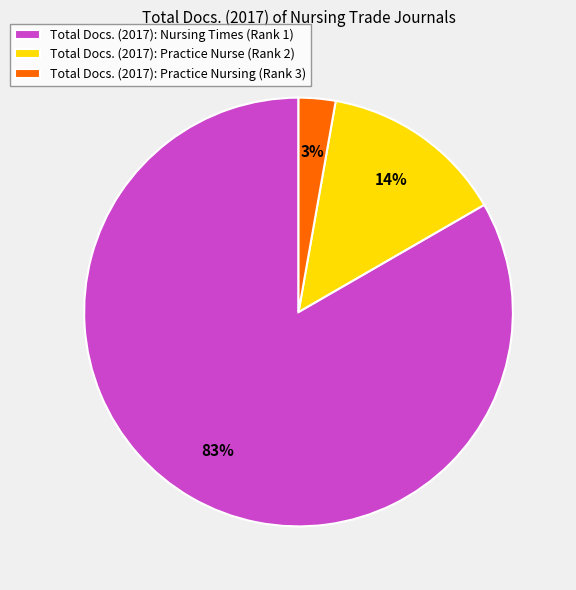

Which category has the smallest portion of the pie?

Total Docs. (2017): Practice Nursing (Rank 3)